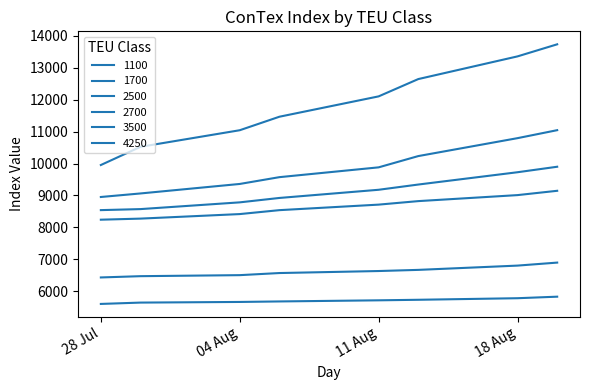

Does the chart display data point markers on the line(s)?

No